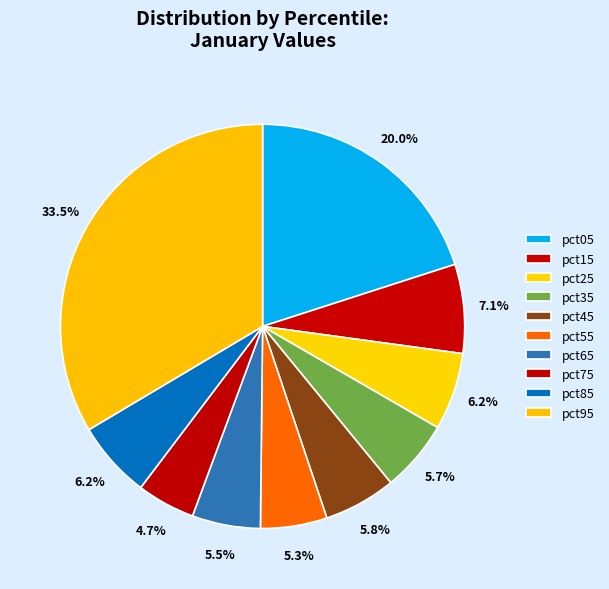

Is pct25 the majority of the pie?

No